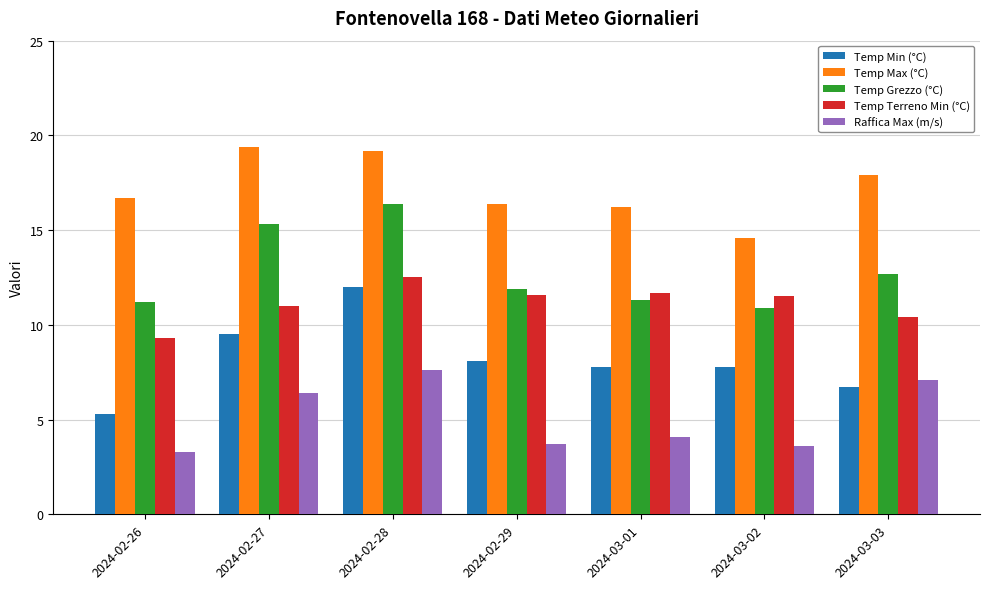

What is the sum of all Raffica Max (m/s) values?

35.8